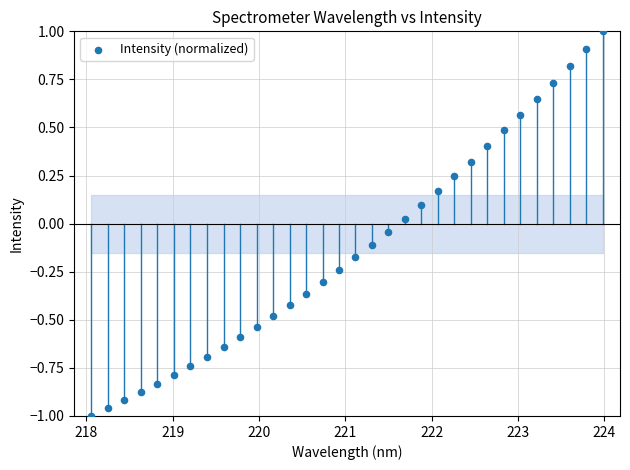

What is the range of X values (max minus min)?

5.9